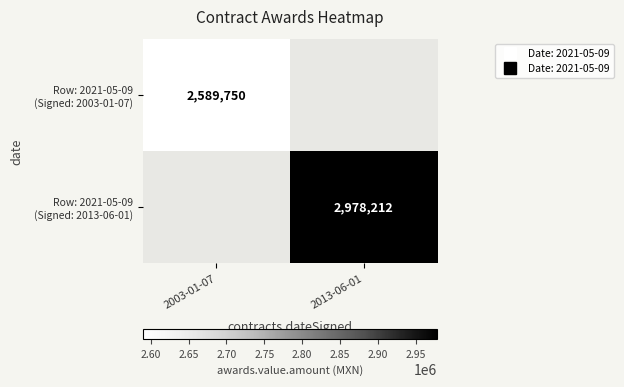

Rank the series at 2013-06-01 from lowest to highest value.

Row: 2021-05-09 (Signed: 2003-01-07), Row: 2021-05-09 (Signed: 2013-06-01)